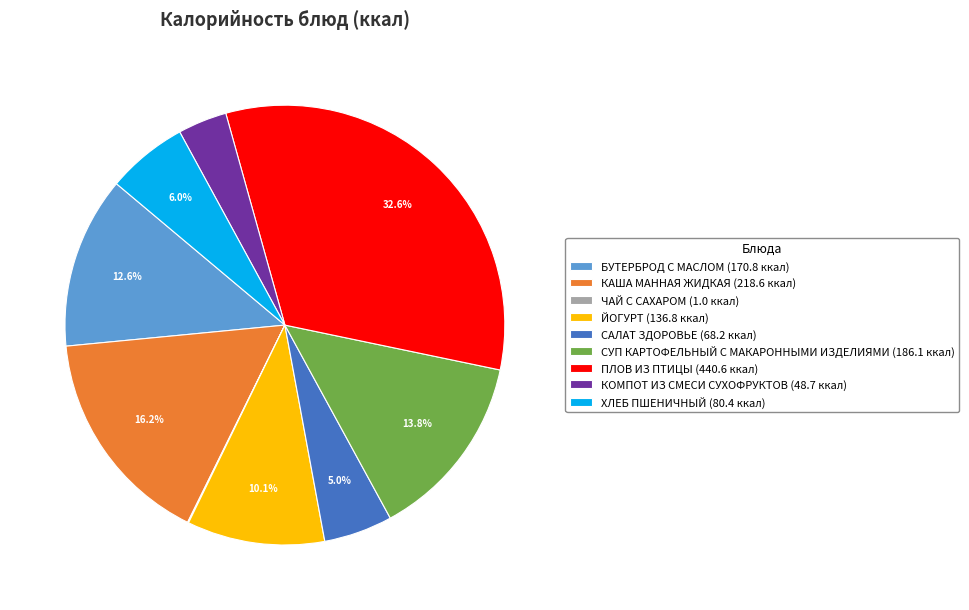

Which has a higher value, ЙОГУРТ (136.8 ккал) or САЛАТ ЗДОРОВЬЕ (68.2 ккал)?

ЙОГУРТ (136.8 ккал)